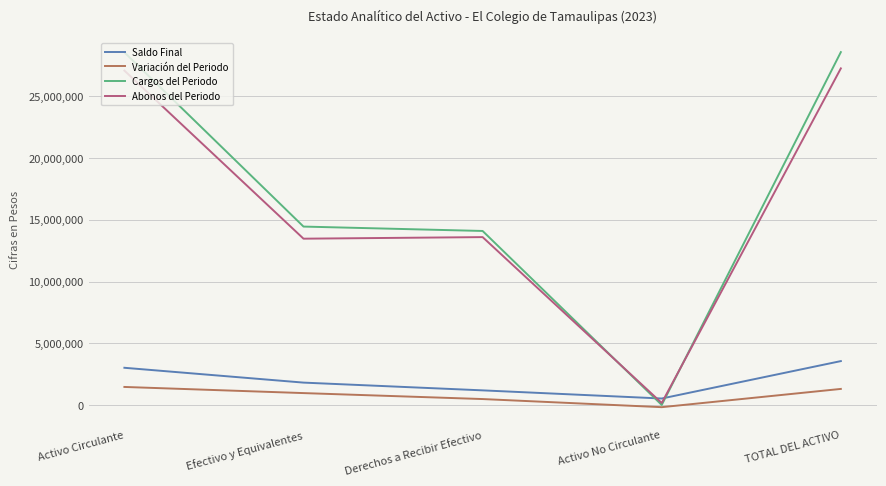

What are all the series names shown in the legend?

Saldo Final, Variación del Periodo, Cargos del Periodo, Abonos del Periodo